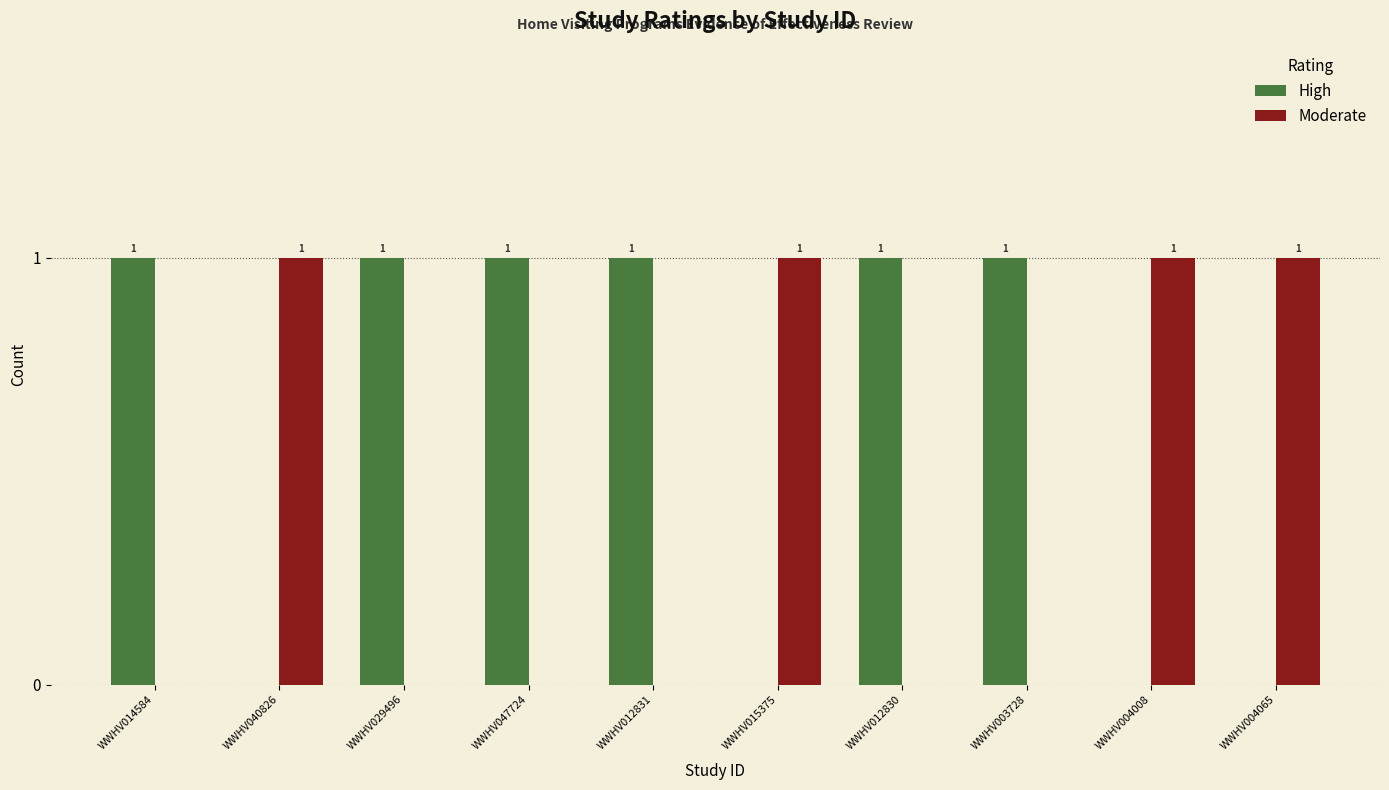

How many groups of bars are there?

10